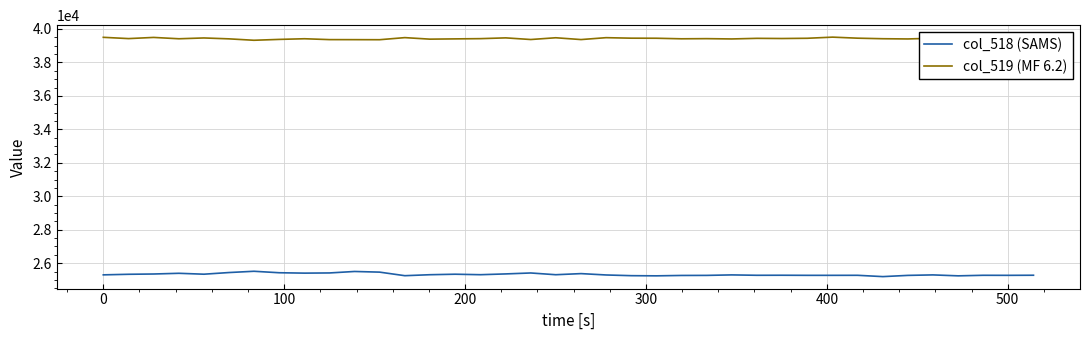

What is the average value of the col_518 (SAMS) series?

25329